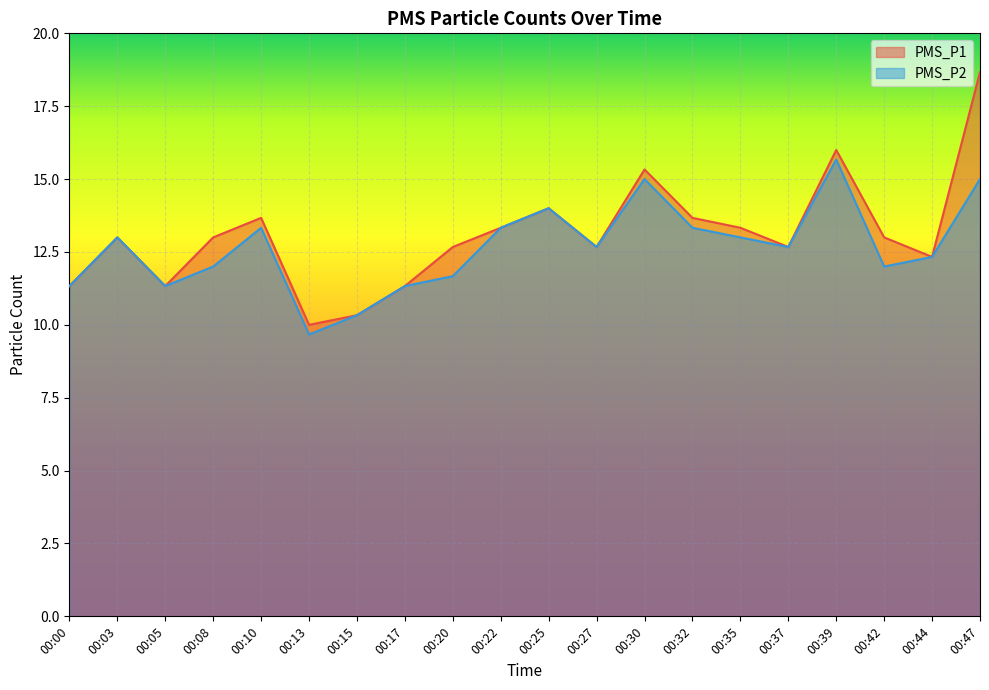

Between 00:13 and 00:42, which is larger?

00:42